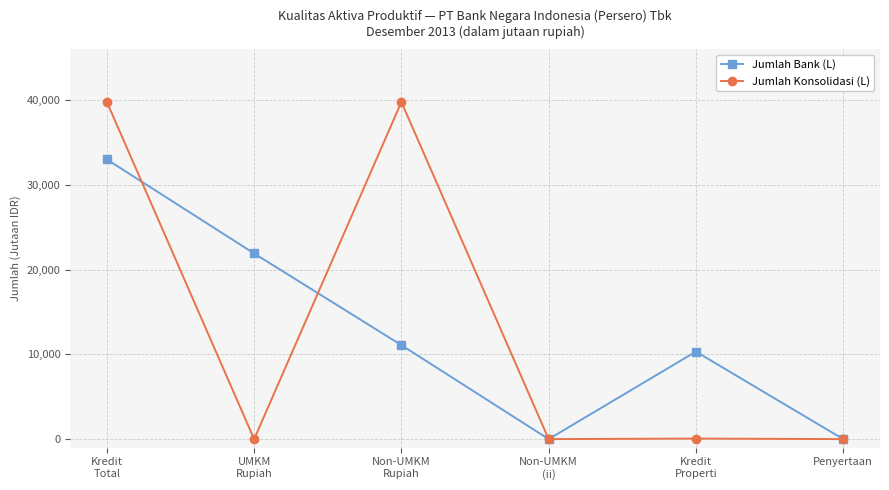

List the series in order of their peak value, highest first.

Jumlah Konsolidasi (L), Jumlah Bank (L)